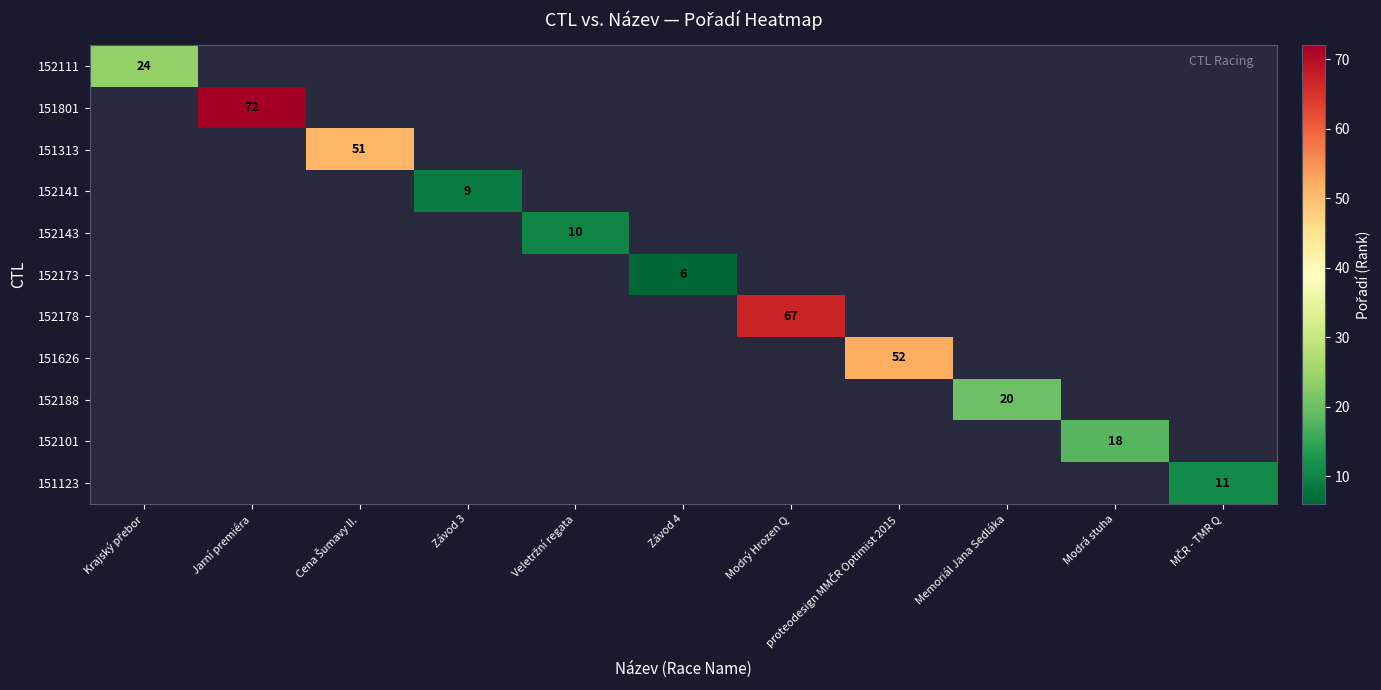

The 152188 series shows 35 at Memoriál Jana Sedláka. True or false?

False